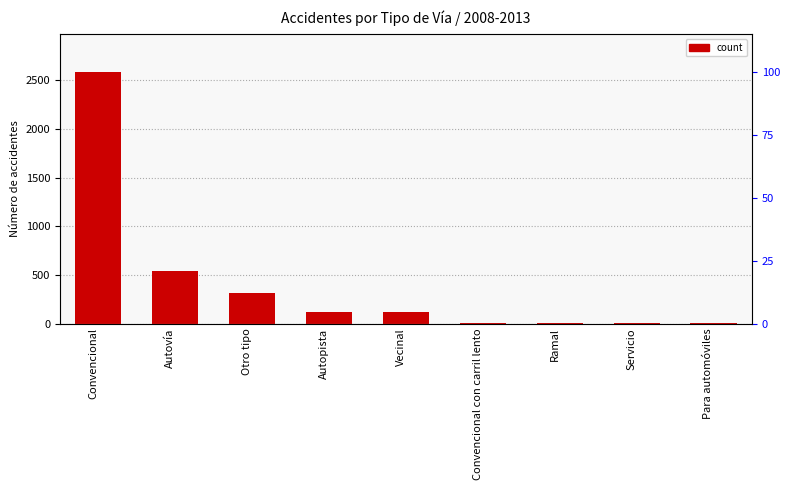

List the labels in order of value, largest first.

Convencional, Autovía, Otro tipo, Autopista, Vecinal, Convencional con carril lento, Ramal, Servicio, Para automóviles